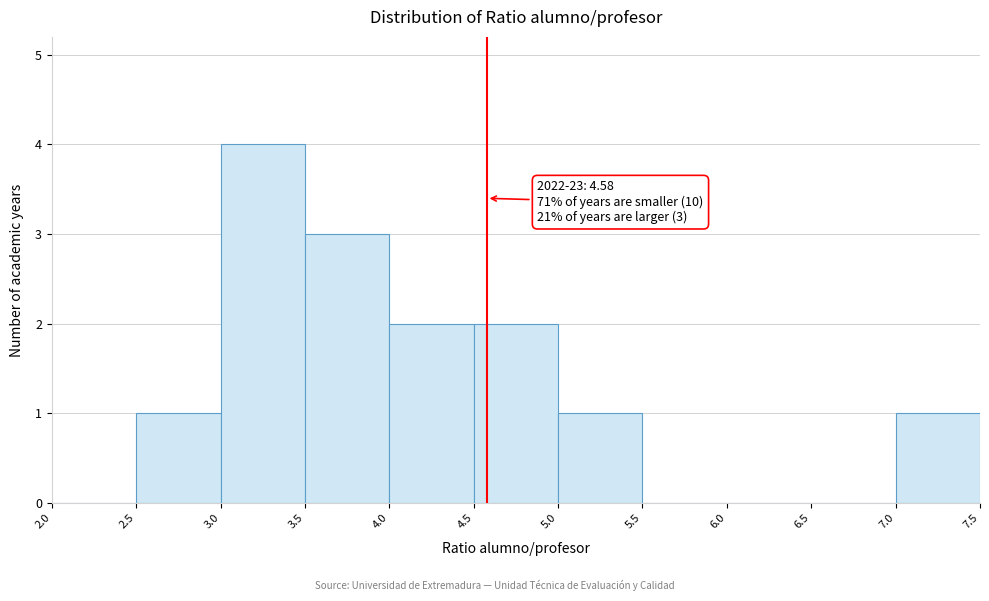

Which range on the x-axis has the tallest bar?

3.0 to 3.5